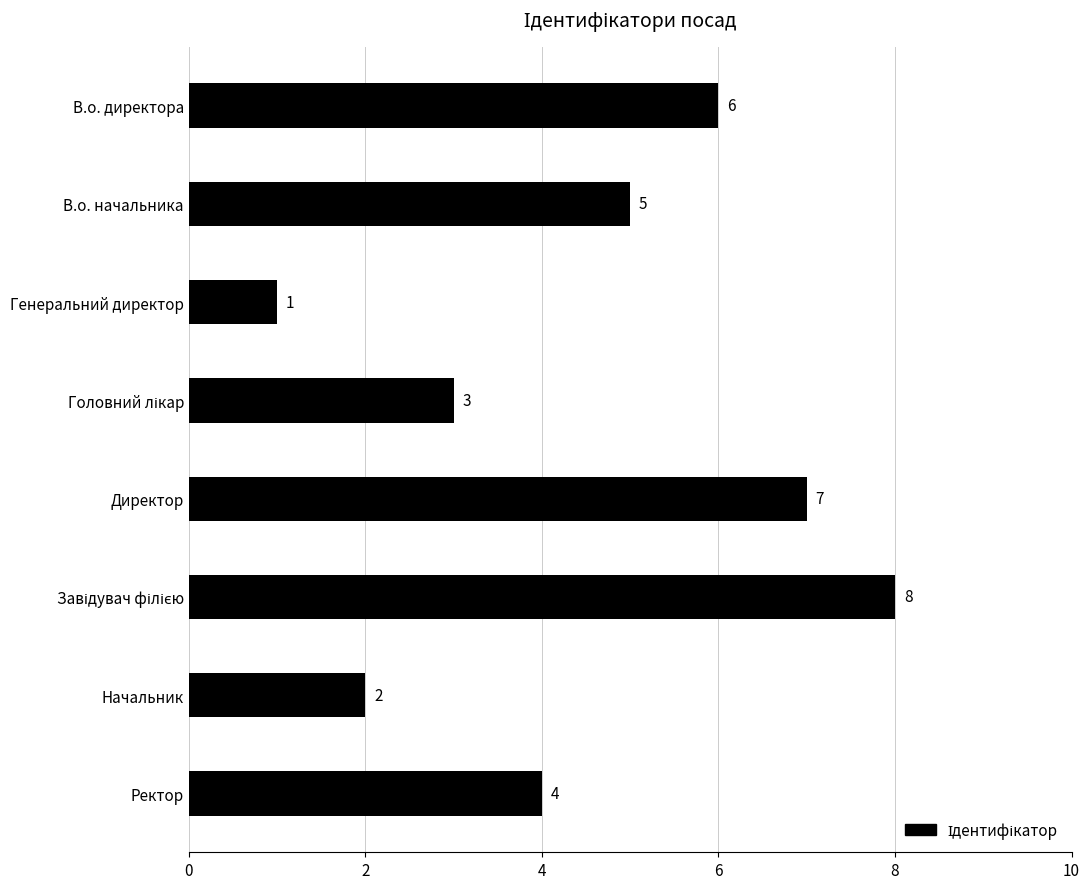

What is the ratio of the value at Директор to the value at Начальник?

3.5